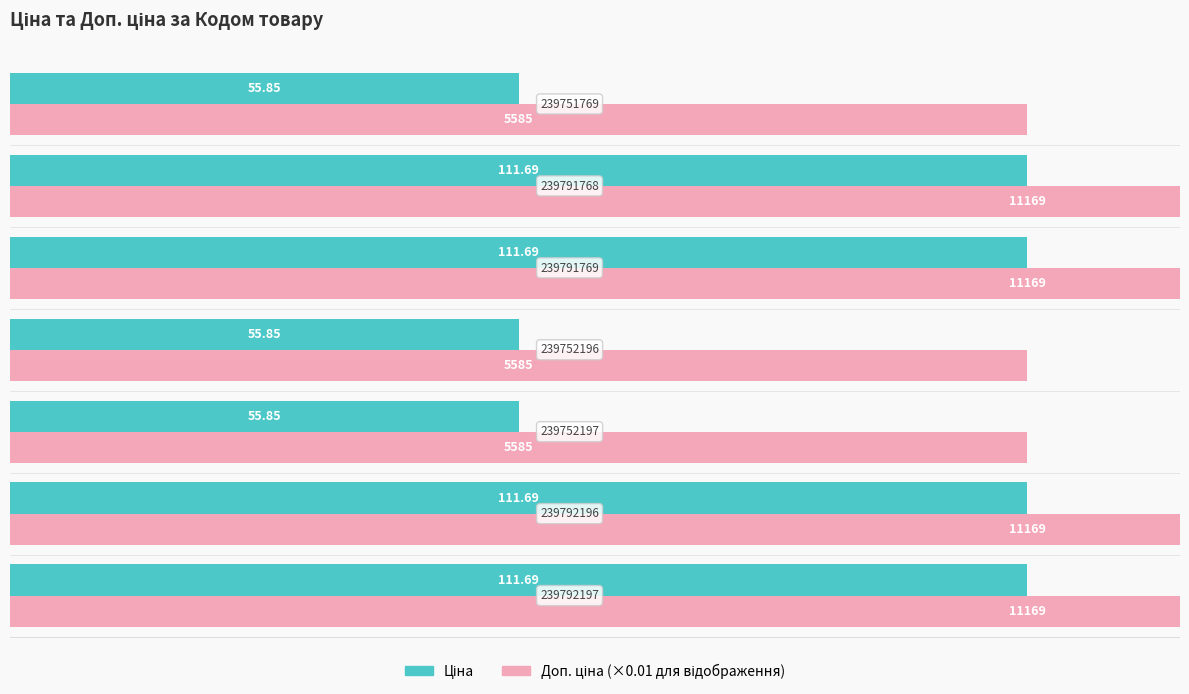

True or false: Ціна has a value of 184.3 at 4.

False